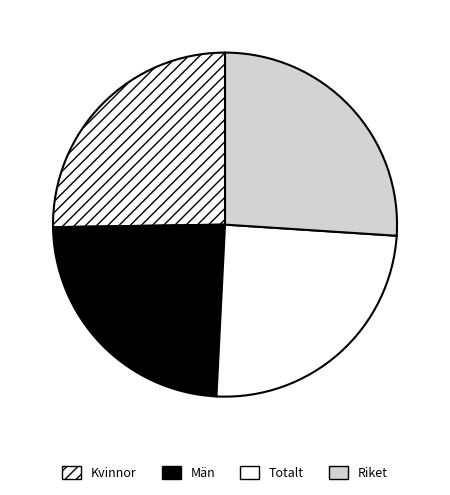

True or false: Kvinnor accounts for 43% of the total.

False